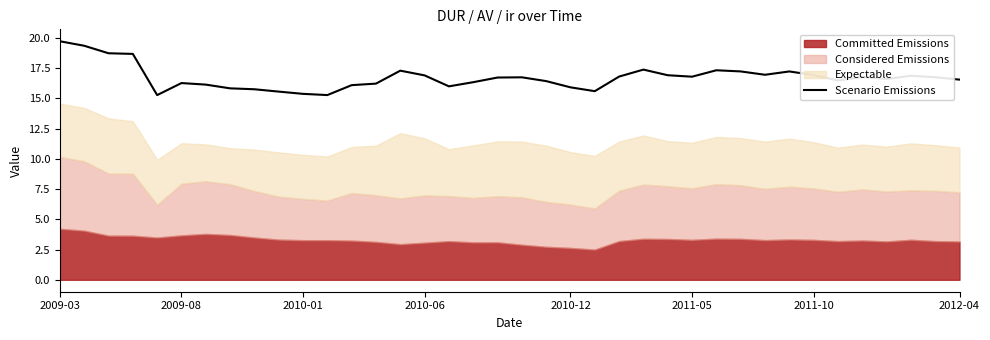

True or false: the data has more than 2 interior local peaks.

True